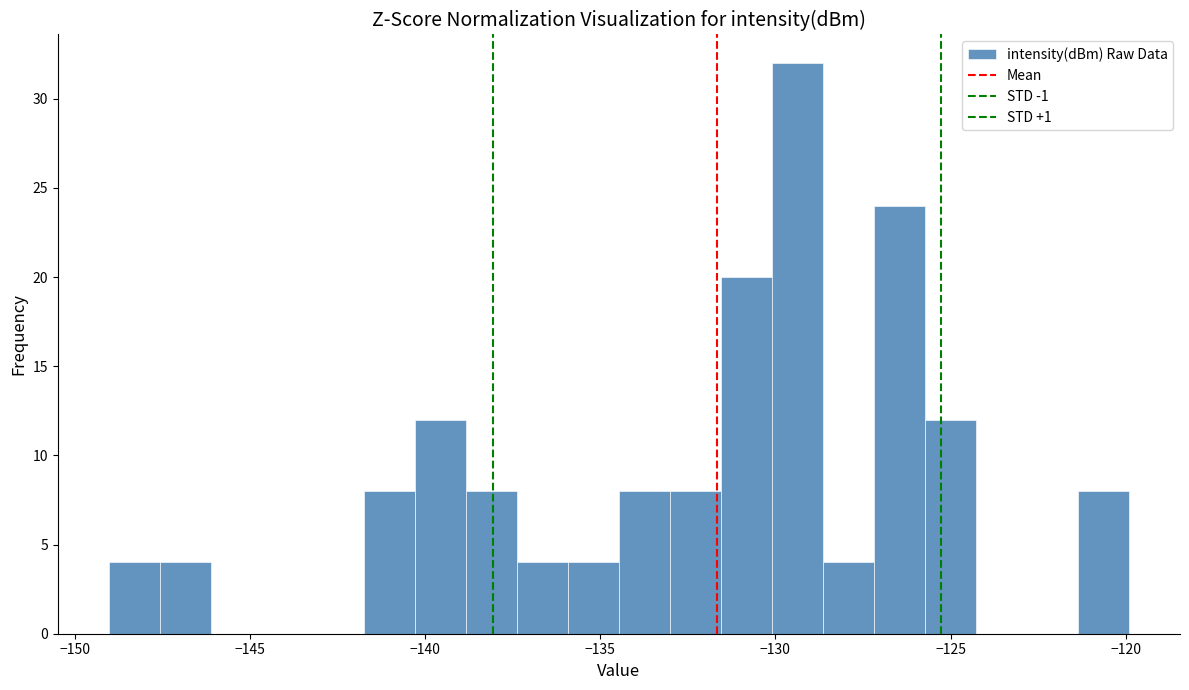

Around what value on the x-axis is the tallest bar? Give the approximate position of its centre, as read against the axis.

-129.5